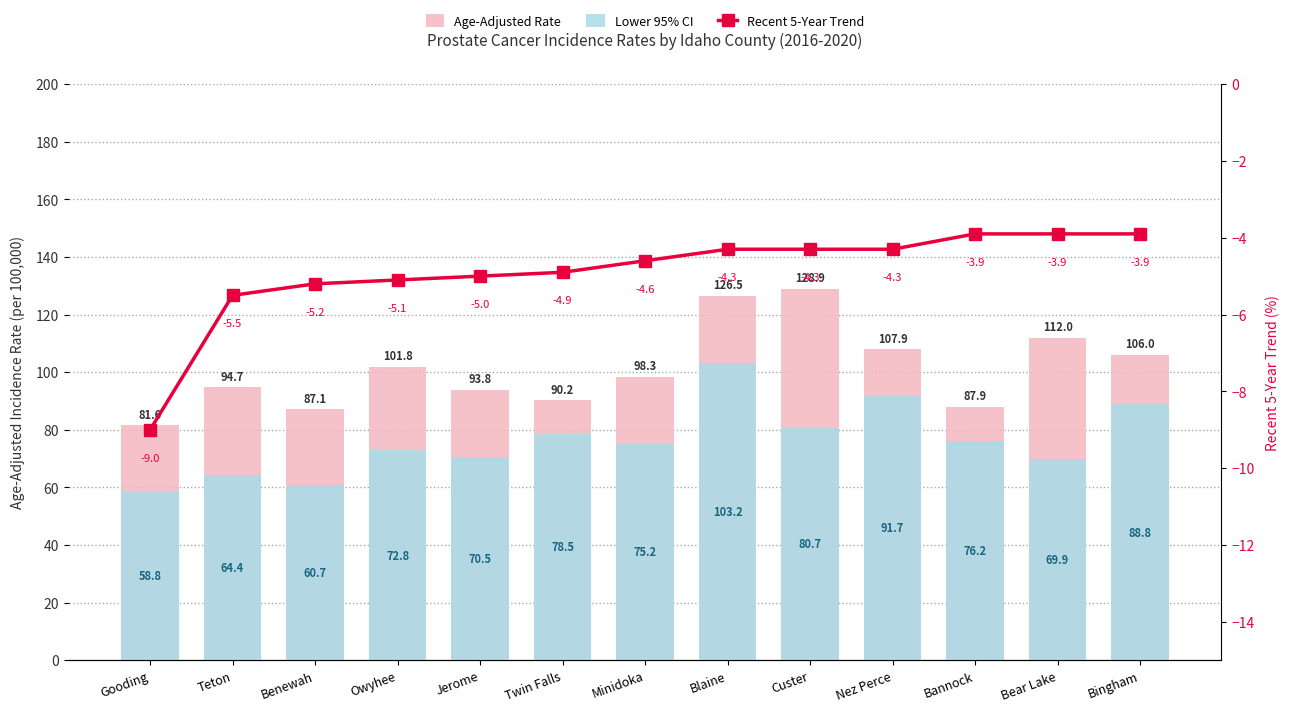

Reading left to right, list all the values displayed in this chart.

Age-Adjusted Rate: 81.6	94.7	87.1	101.8	93.8	90.2	98.3	126.5	128.9	107.9	87.9	112.0	106.0
Lower 95% CI: 58.8	64.4	60.7	72.8	70.5	78.5	75.2	103.2	80.7	91.7	76.2	69.9	88.8
Recent 5-Year Trend: -9.0	-5.5	-5.2	-5.1	-5.0	-4.9	-4.6	-4.3	-4.3	-4.3	-3.9	-3.9	-3.9